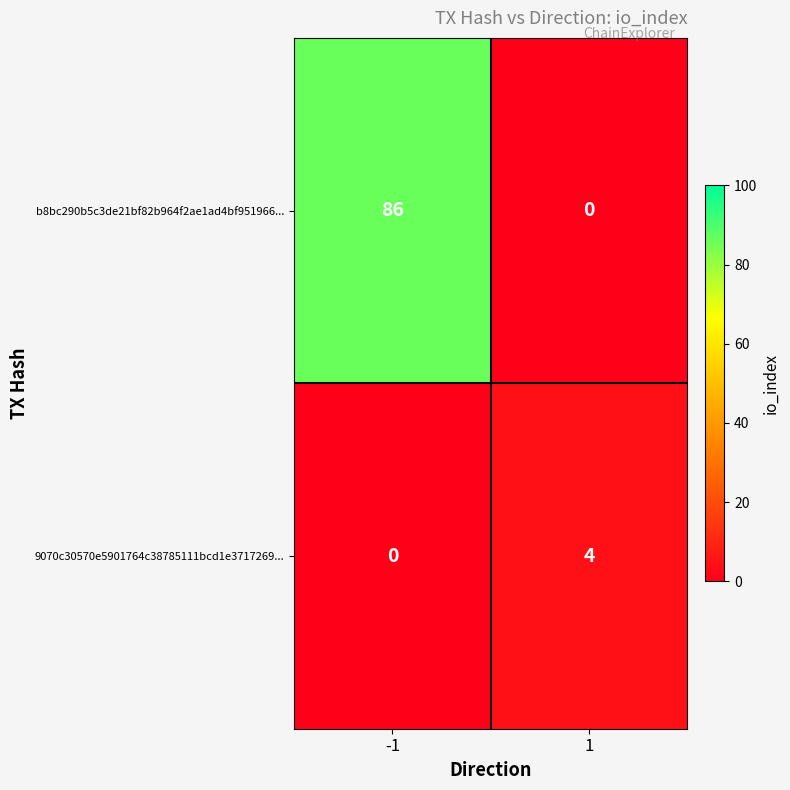

Which series has the largest total across all categories?

b8bc290b5c3de21bf82b964f2ae1ad4bf951966...